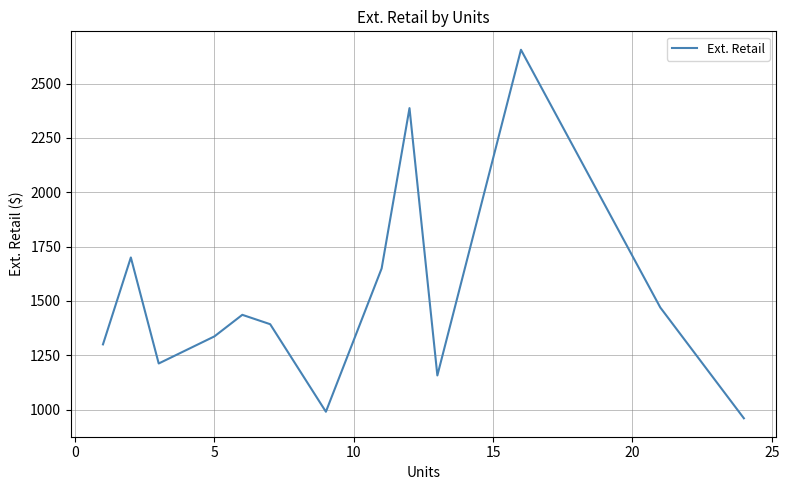

What is the difference between the maximum and minimum values?

1696.2